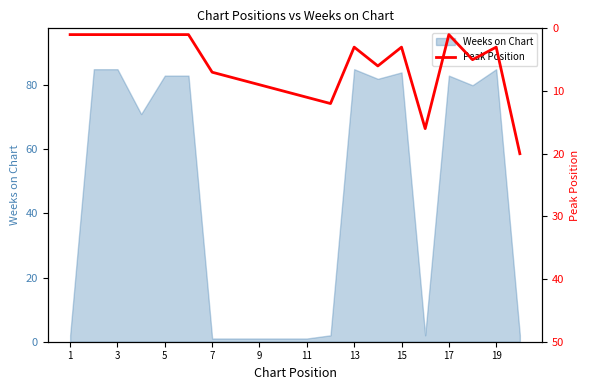

The Weeks on Chart series shows 1 at 11. True or false?

True